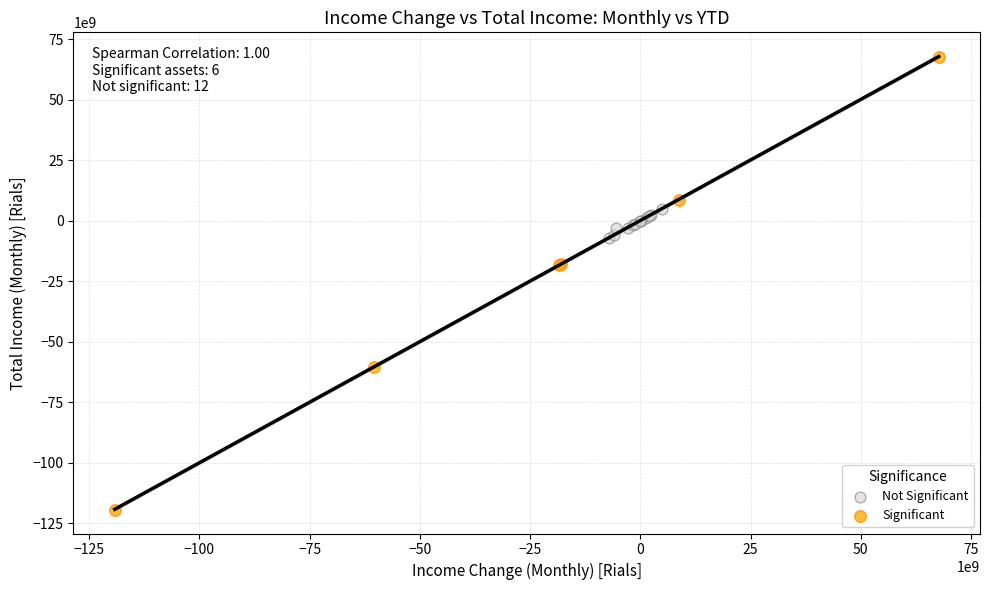

Which series has the widest spread of Y values?

Significant